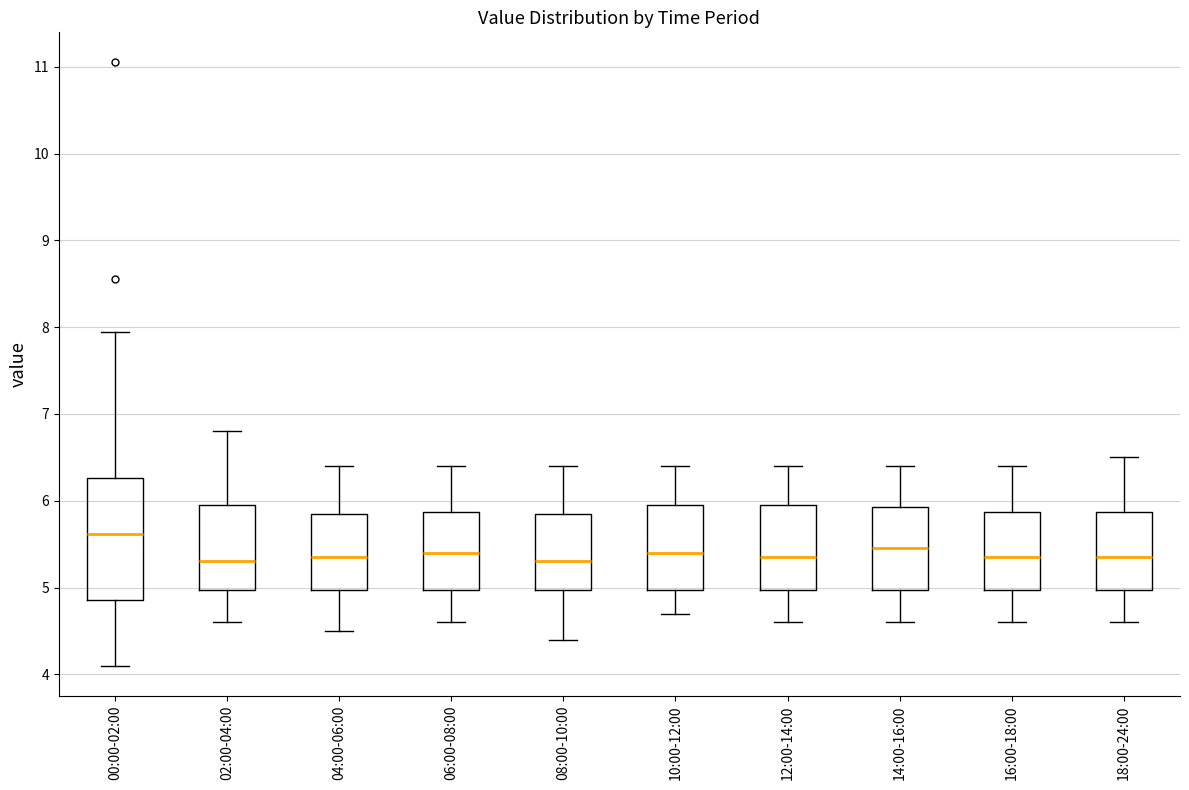

Comparing the boxes themselves (not the whiskers), which one is the tallest?

00:00-02:00